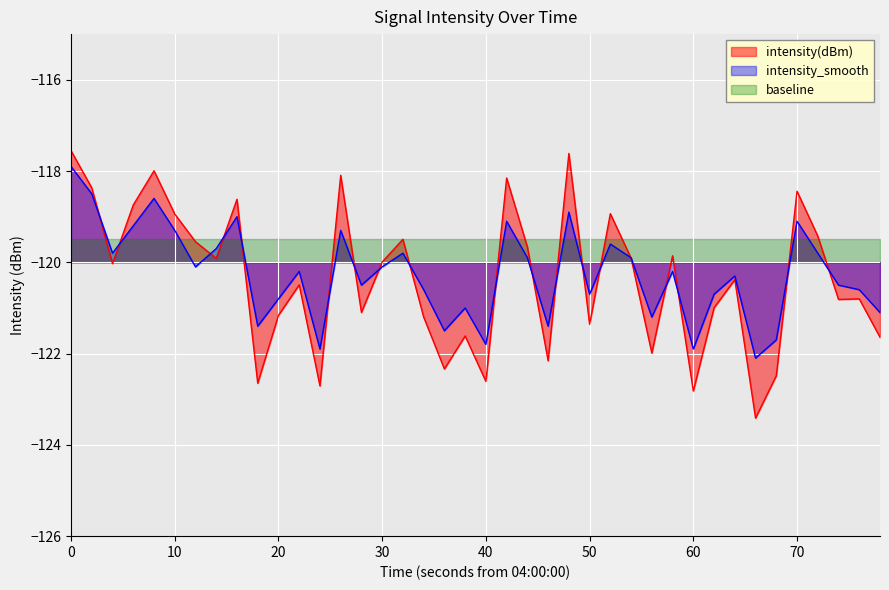

At how many categories does at least one series exceed -120?

40